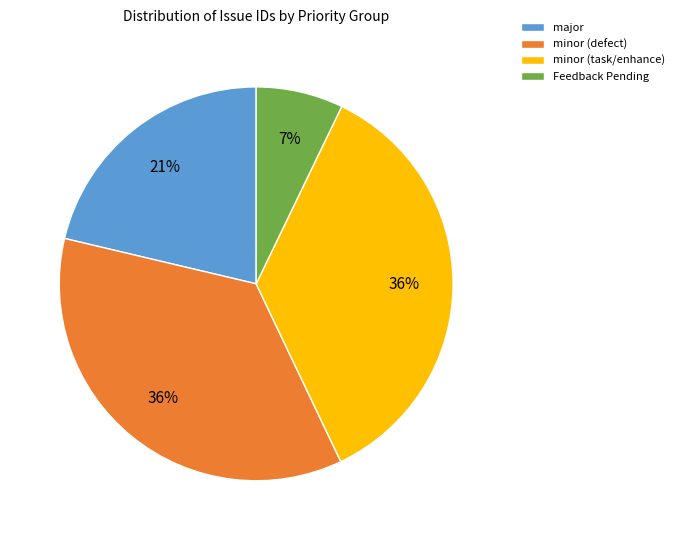

Is the sum of major and minor (defect) greater than half?

Yes